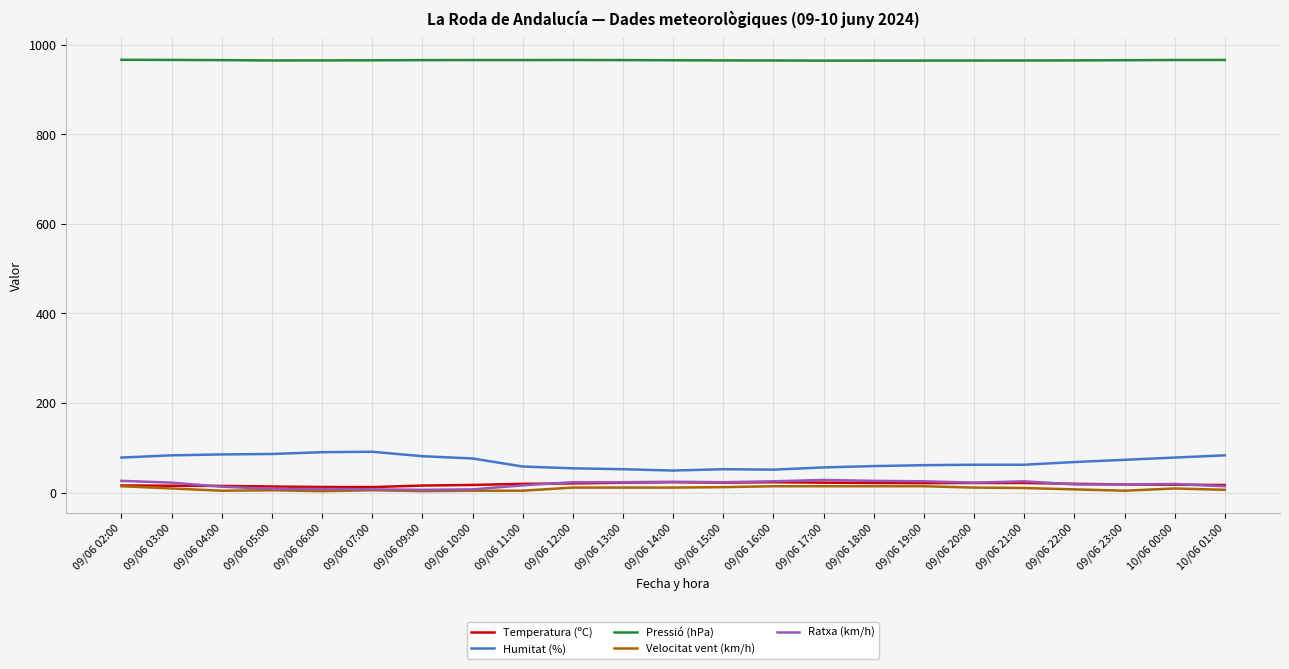

True or false: Humitat (%) and Ratxa (km/h) intersect in this chart.

False